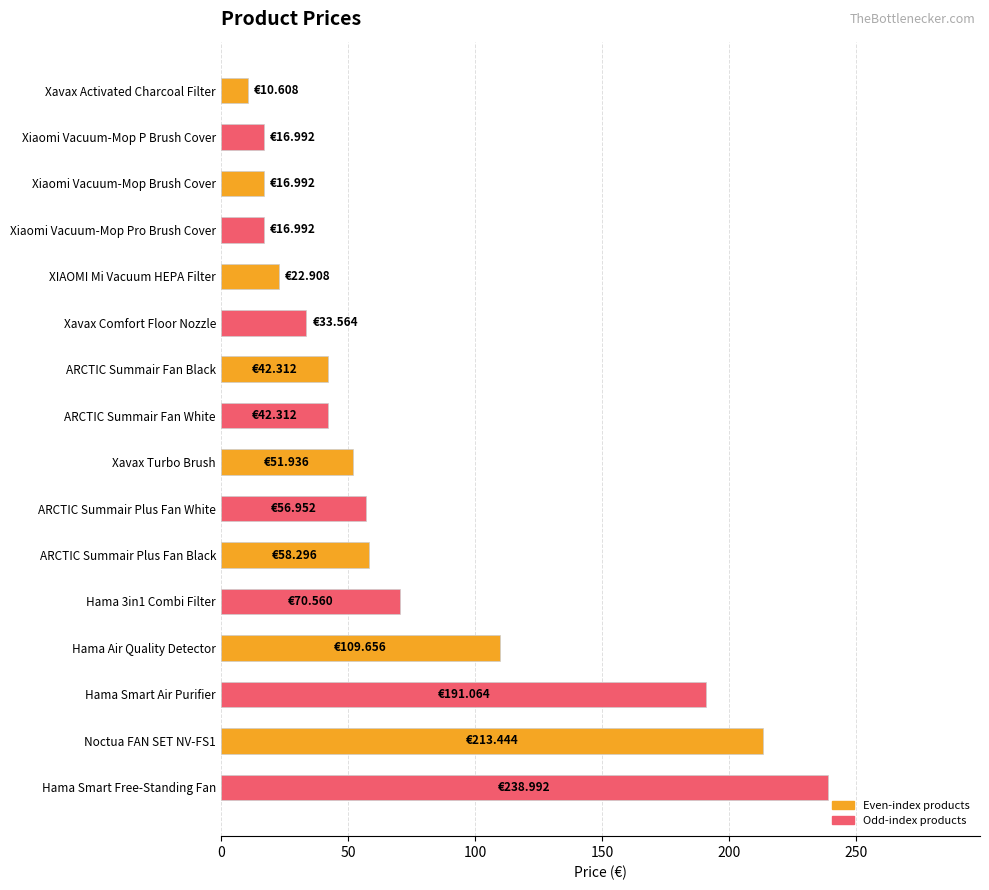

What is the label of the 13th bar from the bottom?

Xiaomi Vacuum-Mop Pro Brush Cover